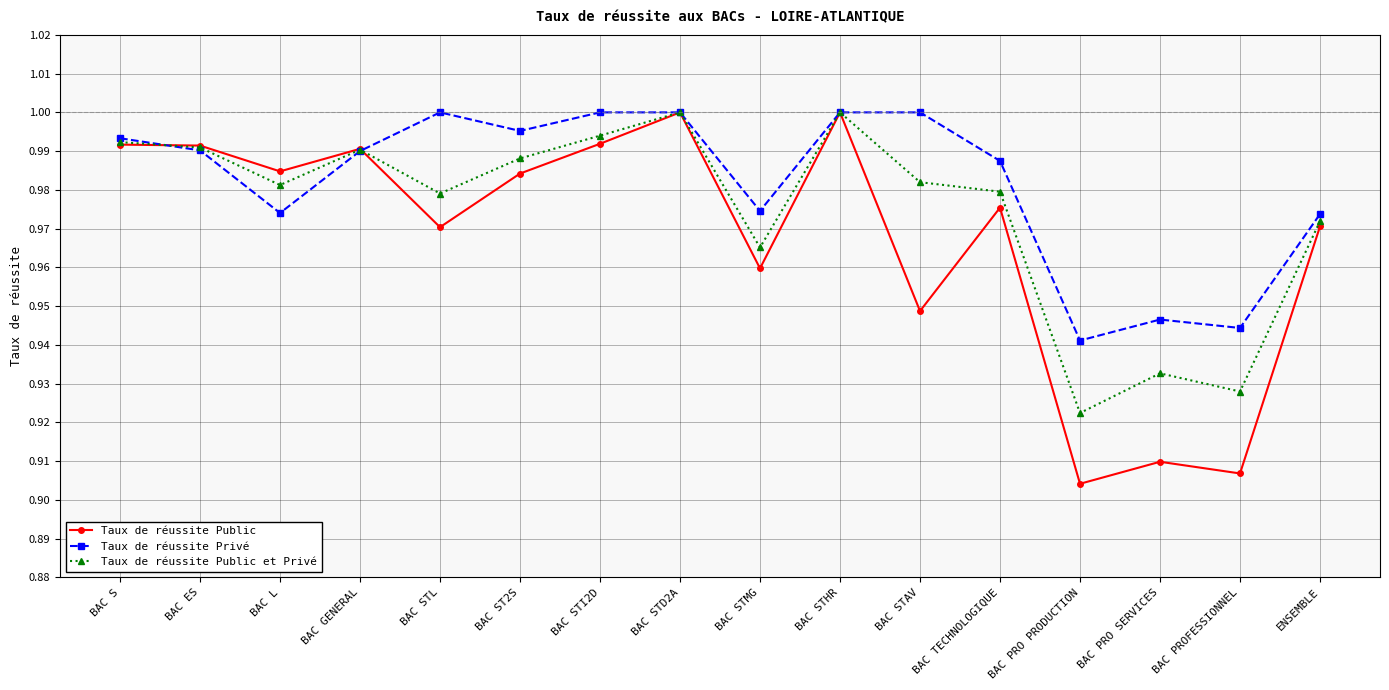

True or false: Taux de réussite Public et Privé and Taux de réussite Privé intersect in this chart.

True